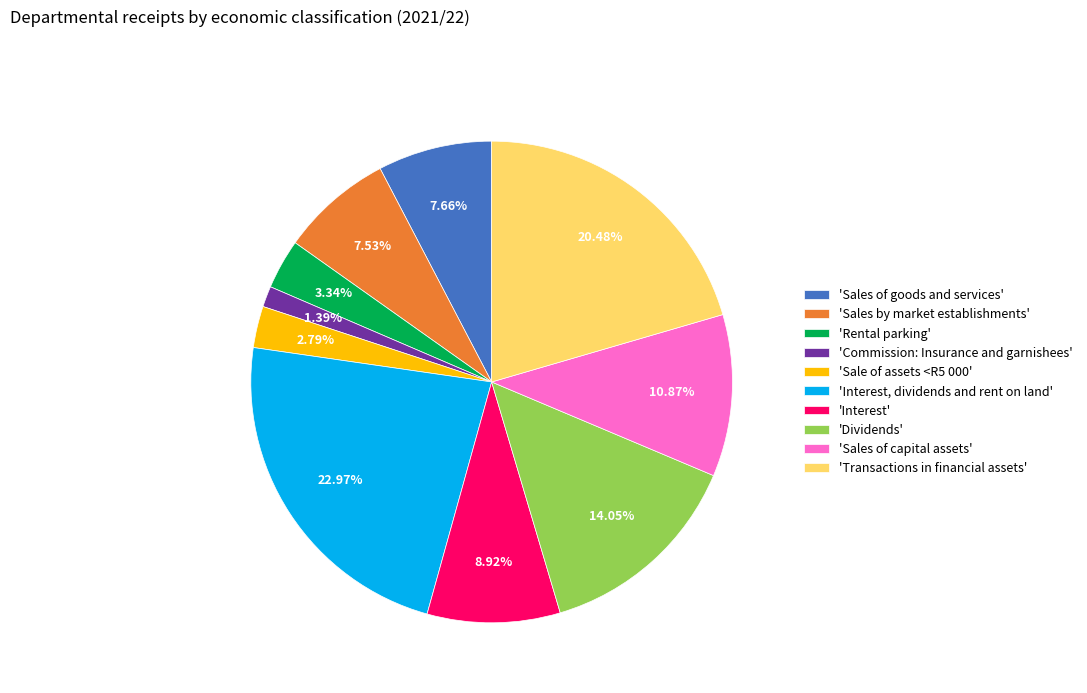

Which slice is the largest?

'Interest, dividends and rent on land'